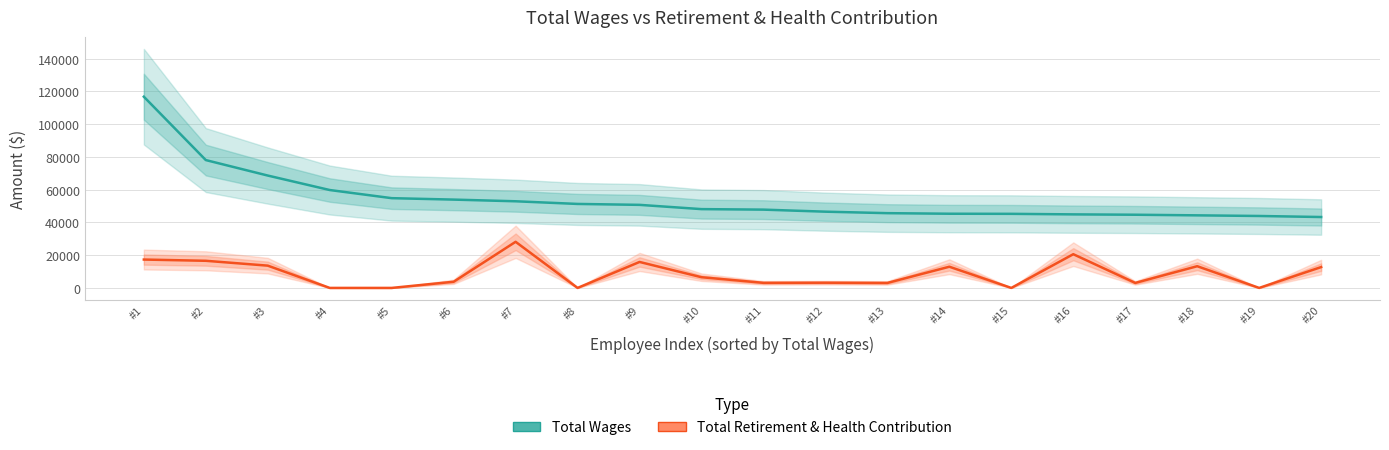

What is the value of the Total Retirement & Health Contribution point at the 1st from the left?

17319